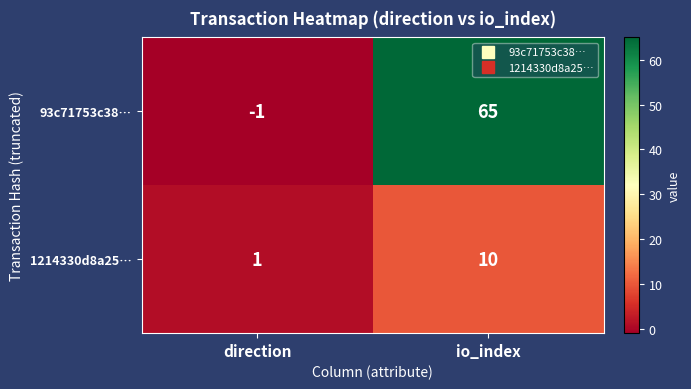

How many data points does each series have?

2